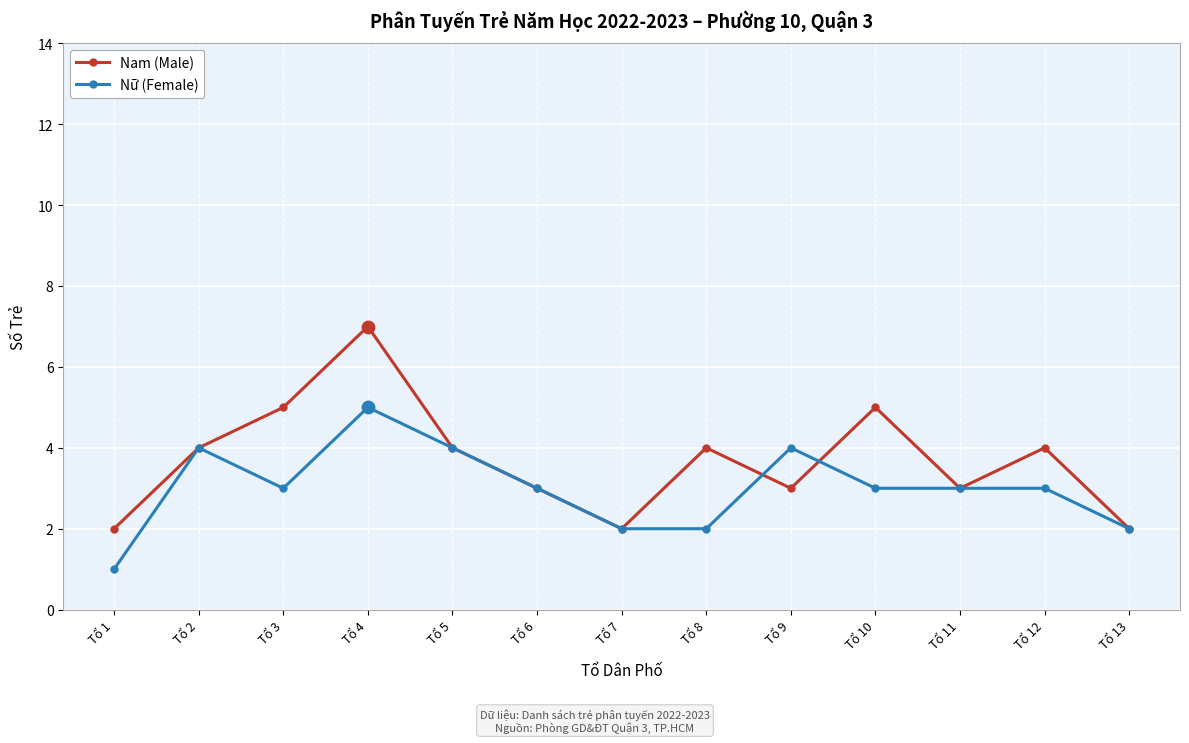

What is the total value across all series at Tổ 5?

8